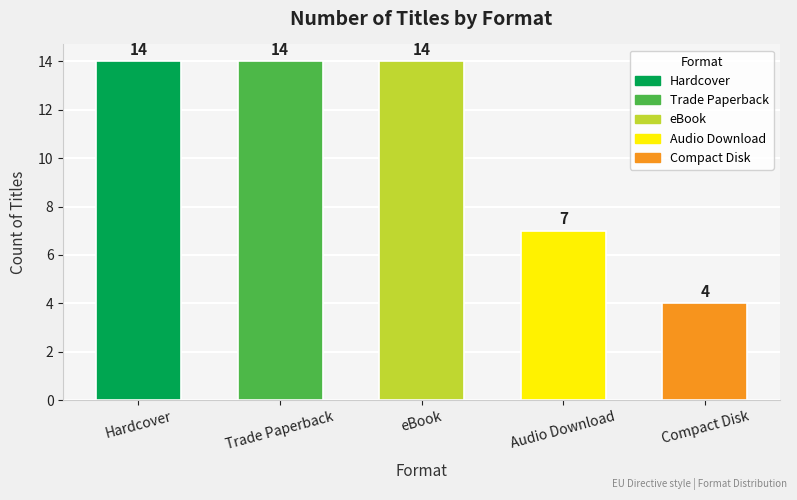

What is the ratio of the value at Audio Download to the value at Hardcover?

0.5